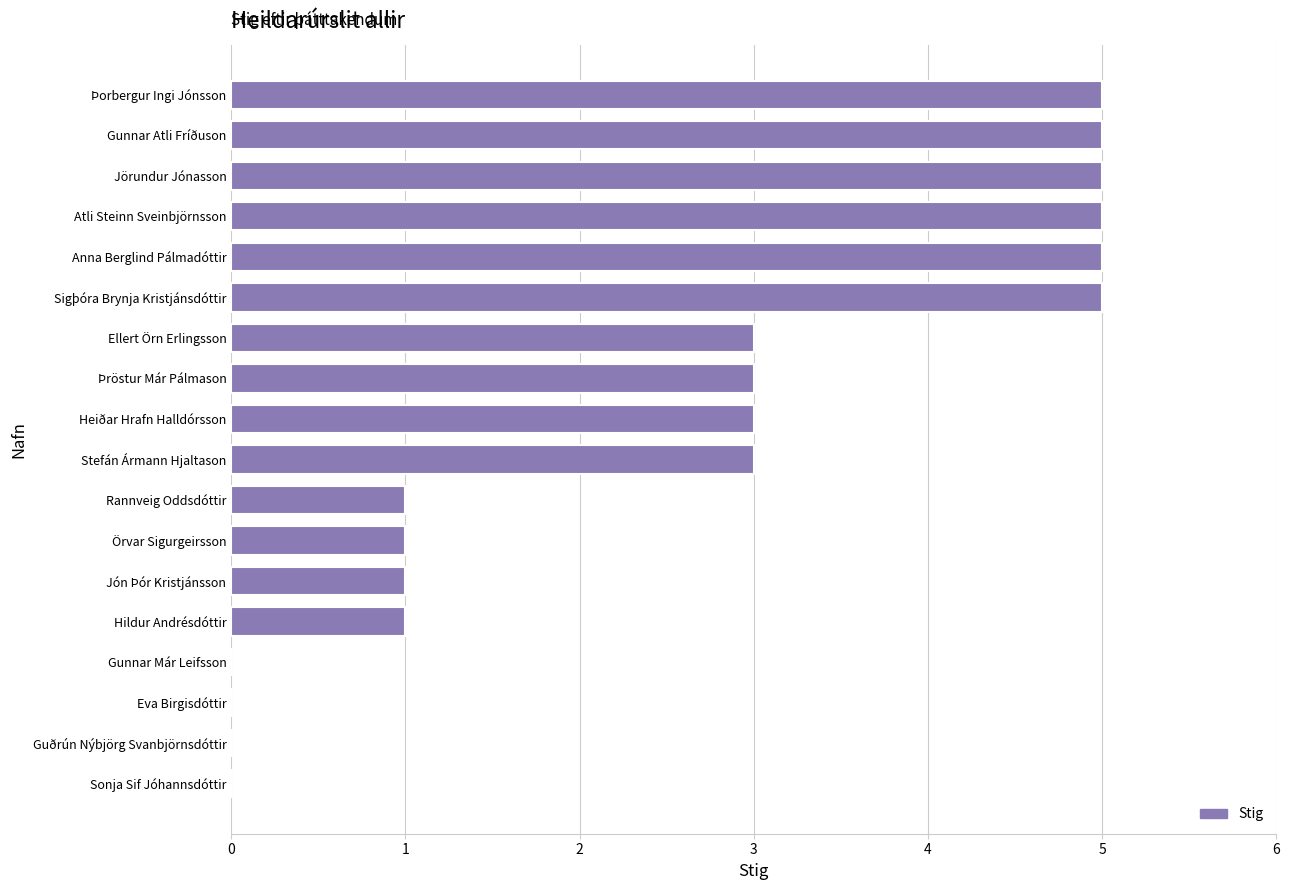

How many series are shown in this chart?

1